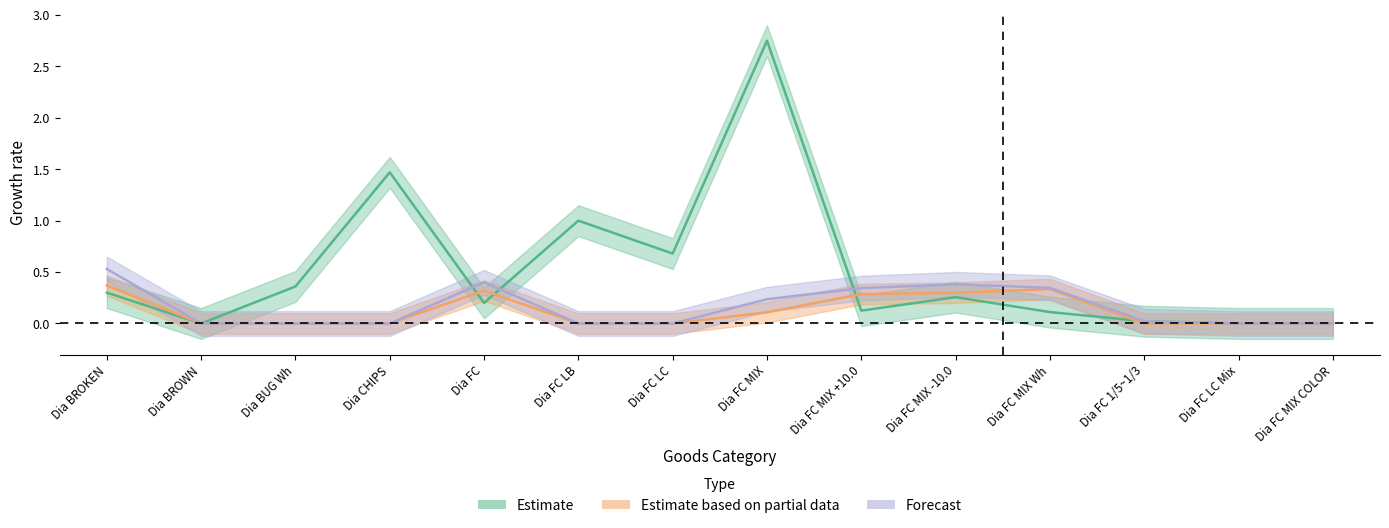

Reading left to right, list all the values displayed in this chart.

Estimate: Dia BROKEN=0.3	Dia BROWN=0.0	Dia BUG Wh=0.4	Dia CHIPS=1.5	Dia FC=0.2	Dia FC LB=1.0	Dia FC LC=0.7	Dia FC MIX=2.8	Dia FC MIX +10.0=0.1	Dia FC MIX -10.0=0.3	Dia FC MIX Wh=0.1	Dia FC 1/5~1/3=0.0	Dia FC LC Mix=0.0	Dia FC MIX COLOR=0.0
Estimate based on partial data: Dia BROKEN=0.4	Dia BROWN=0.0	Dia BUG Wh=0.0	Dia CHIPS=0.0	Dia FC=0.3	Dia FC LB=0.0	Dia FC LC=0.0	Dia FC MIX=0.1	Dia FC MIX +10.0=0.3	Dia FC MIX -10.0=0.3	Dia FC MIX Wh=0.3	Dia FC 1/5~1/3=0.0	Dia FC LC Mix=0.0	Dia FC MIX COLOR=0.0
Forecast: Dia BROKEN=0.5	Dia BROWN=0.0	Dia BUG Wh=0.0	Dia CHIPS=0.0	Dia FC=0.4	Dia FC LB=0.0	Dia FC LC=0.0	Dia FC MIX=0.2	Dia FC MIX +10.0=0.3	Dia FC MIX -10.0=0.4	Dia FC MIX Wh=0.3	Dia FC 1/5~1/3=0.0	Dia FC LC Mix=0.0	Dia FC MIX COLOR=0.0